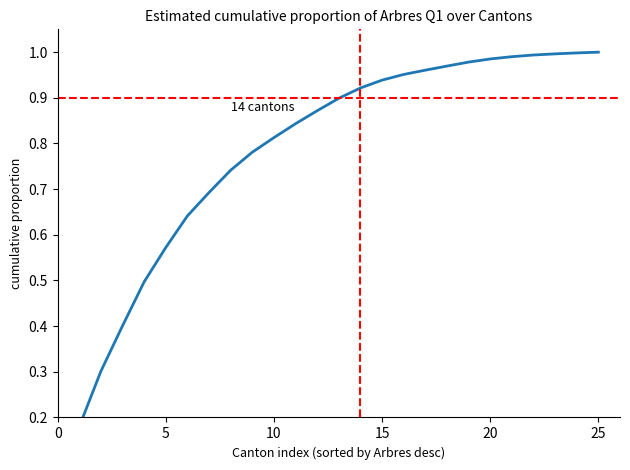

Reading left to right, extract all data points from this chart.

0.2	0.3	0.4	0.5	0.6	0.6	0.7	0.7	0.8	0.8	0.8	0.9	0.9	0.9	0.9	1.0	1.0	1.0	1.0	1.0	1.0	1.0	1.0	1.0	1.0